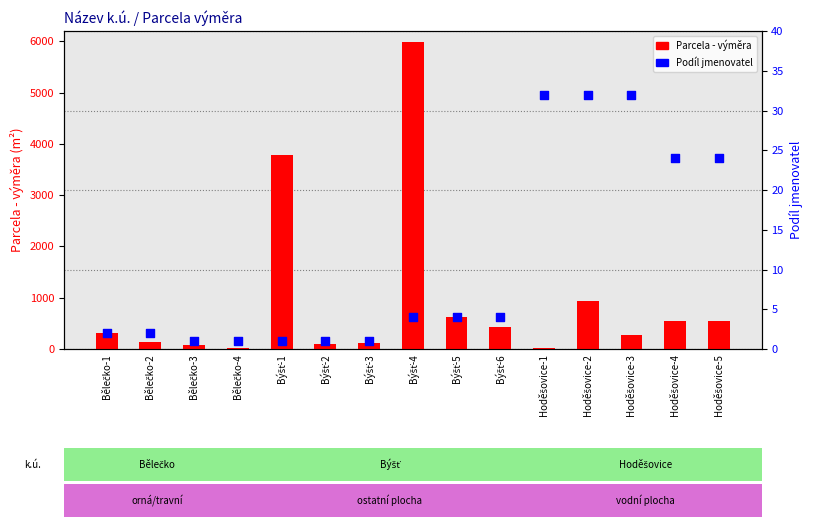

Which series has the largest total across all categories?

Parcela - výměra